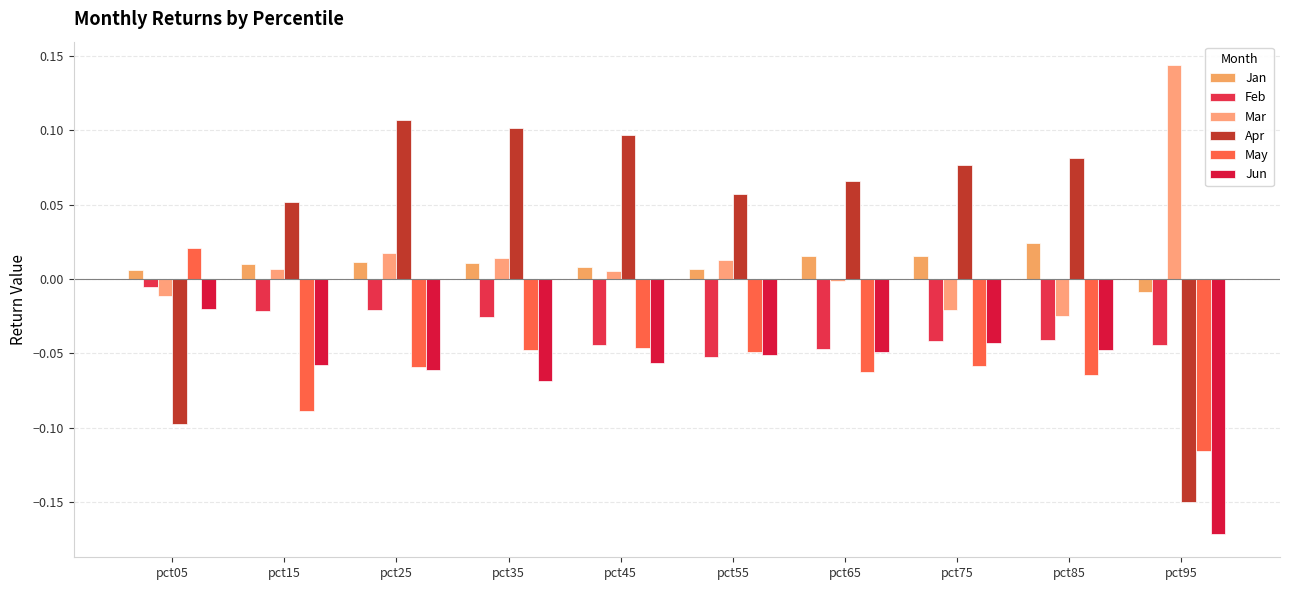

List the labels in order of Apr value, largest first.

pct25, pct35, pct45, pct85, pct75, pct65, pct55, pct15, pct05, pct95